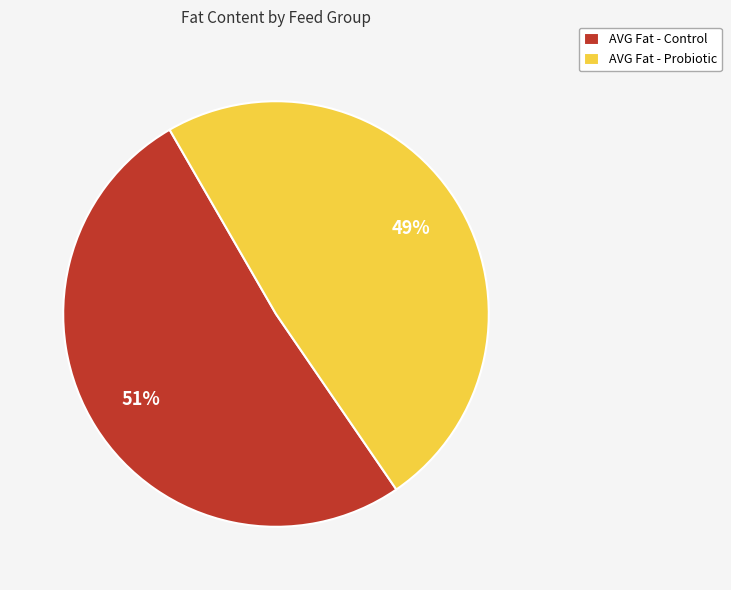

True or false: AVG Fat - Control accounts for 51% of the total.

True